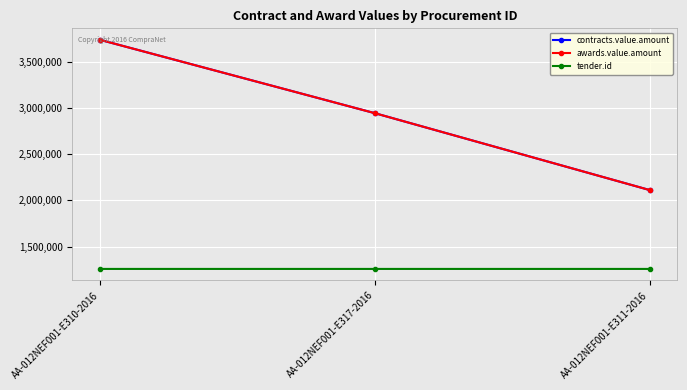

Is this an area chart (filled region under the line)?

No